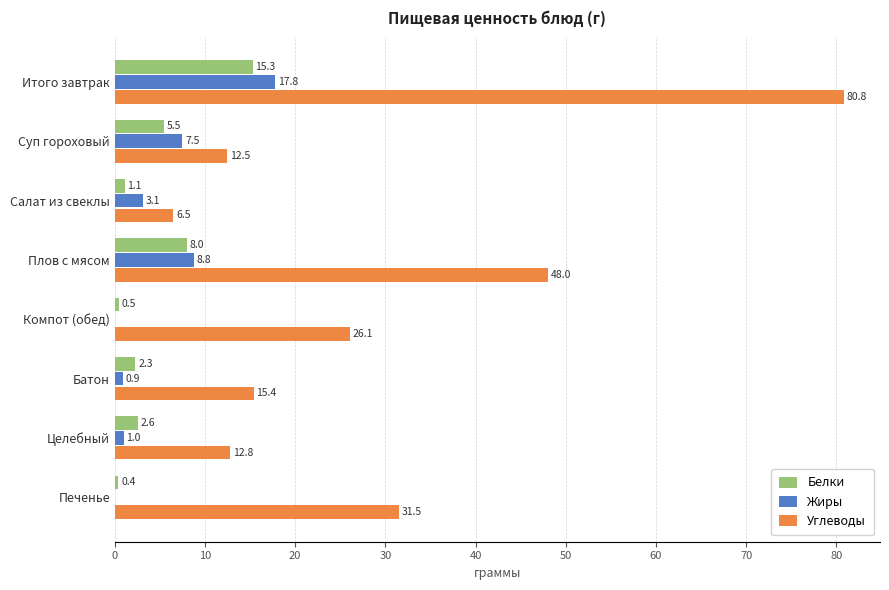

Count the number of categories in the chart.

8